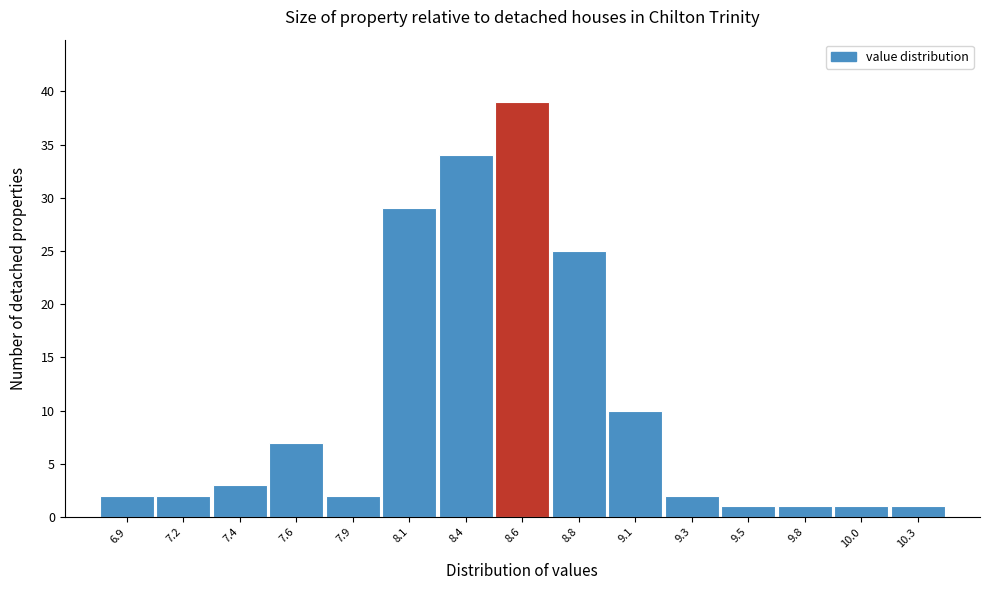

Reading left to right, list all the values displayed in this chart.

6.9=2	7.2=2	7.4=3	7.6=7	7.9=2	8.1=29	8.4=34	8.6=39	8.8=25	9.1=10	9.3=2	9.5=1	9.8=1	10.0=1	10.3=1